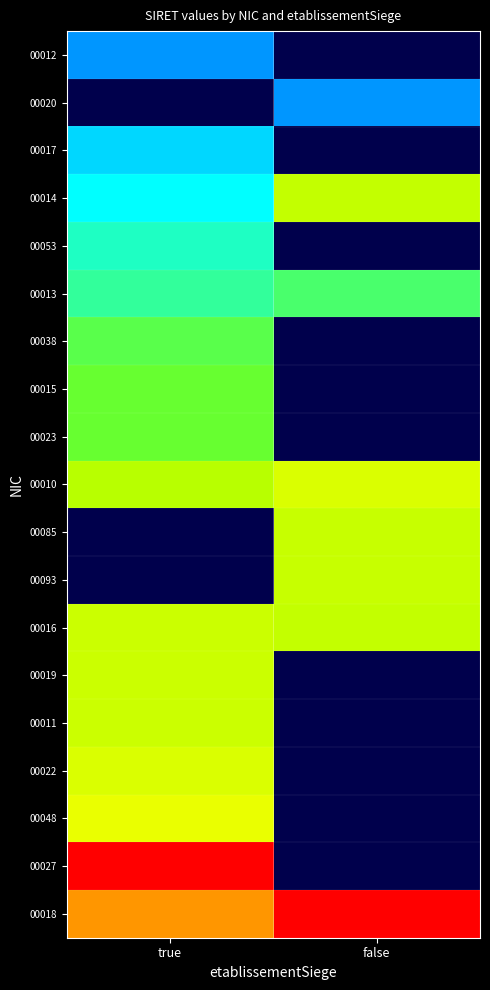

Reading left to right, extract all data points from this chart.

00012: true=0.4	false=0.0
00020: true=0.0	false=0.4
00017: true=0.5	false=0.0
00014: true=0.6	false=0.8
00053: true=0.6	false=0.0
00013: true=0.7	false=0.7
00038: true=0.7	false=0.0
00015: true=0.7	false=0.0
00023: true=0.7	false=0.0
00010: true=0.8	false=0.8
00085: true=0.0	false=0.8
00093: true=0.0	false=0.8
00016: true=0.8	false=0.8
00019: true=0.8	false=0.0
00011: true=0.8	false=0.0
00022: true=0.8	false=0.0
00048: true=0.9	false=0.0
00027: true=1.0	false=0.0
00018: true=0.9	false=1.0